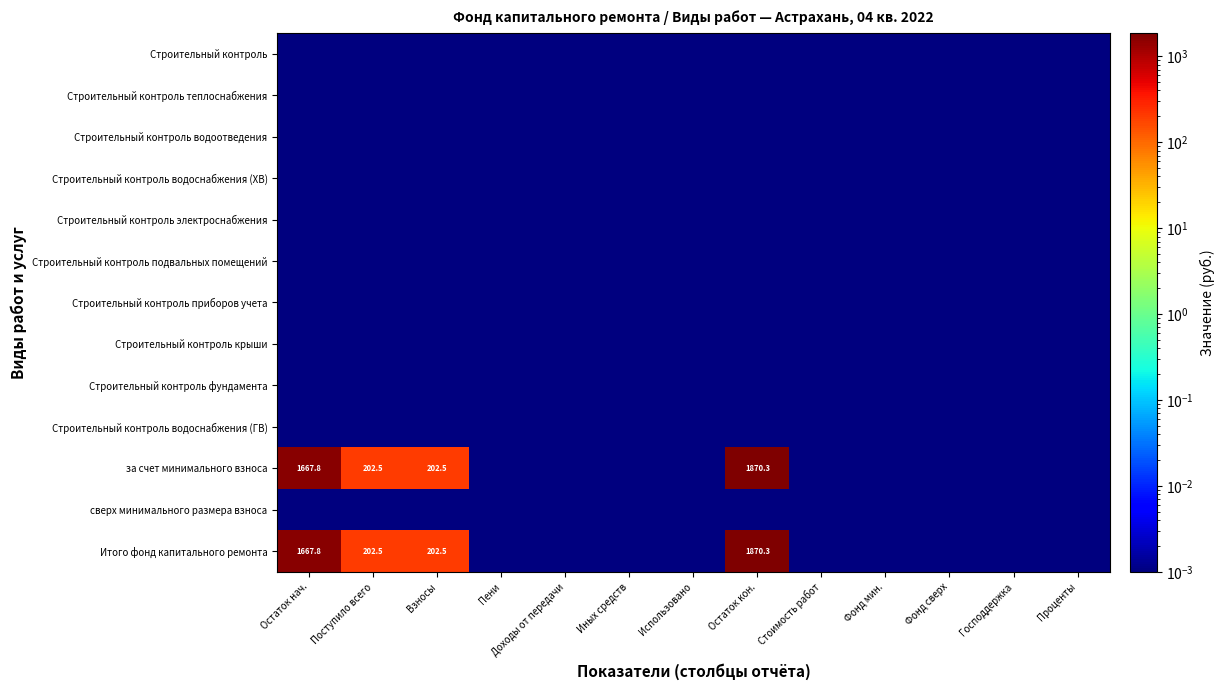

Between Фонд сверх and Использовано, which is larger?

Фонд сверх